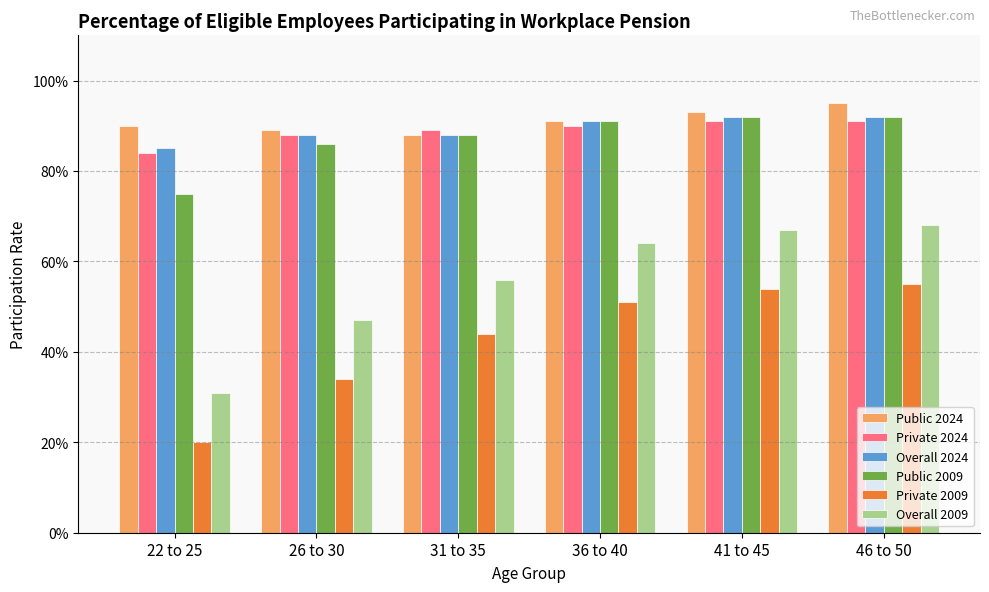

What are all the series names shown in the legend?

Public 2024, Private 2024, Overall 2024, Public 2009, Private 2009, Overall 2009